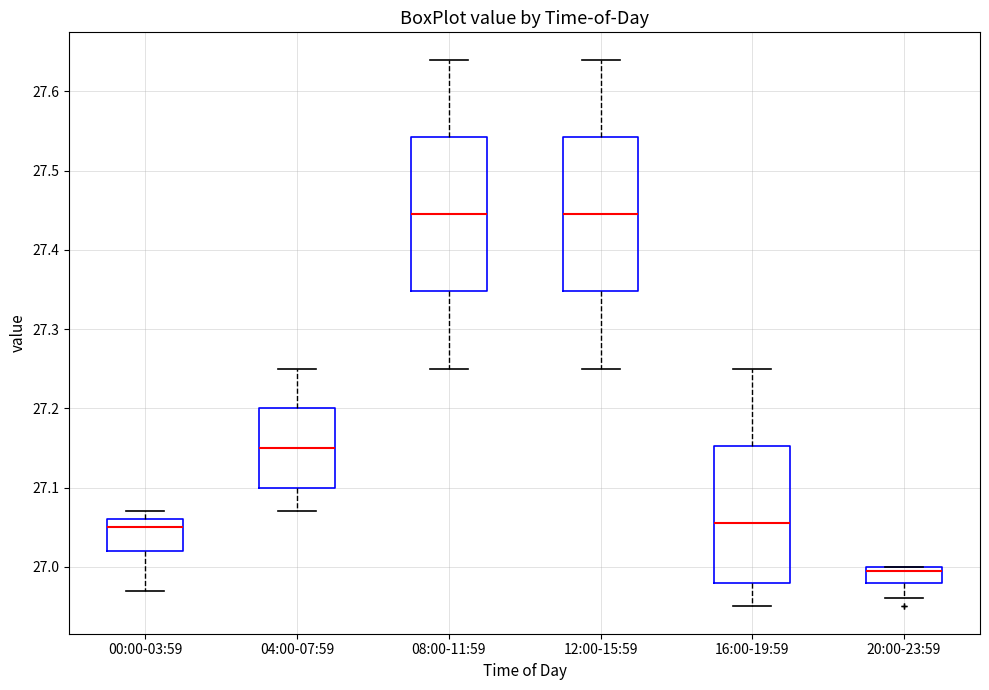

Where does the median line of the box for 12:00-15:59 sit on the y-axis? The values are not printed on the chart, so give them approximately, as read against the axis.

27.45